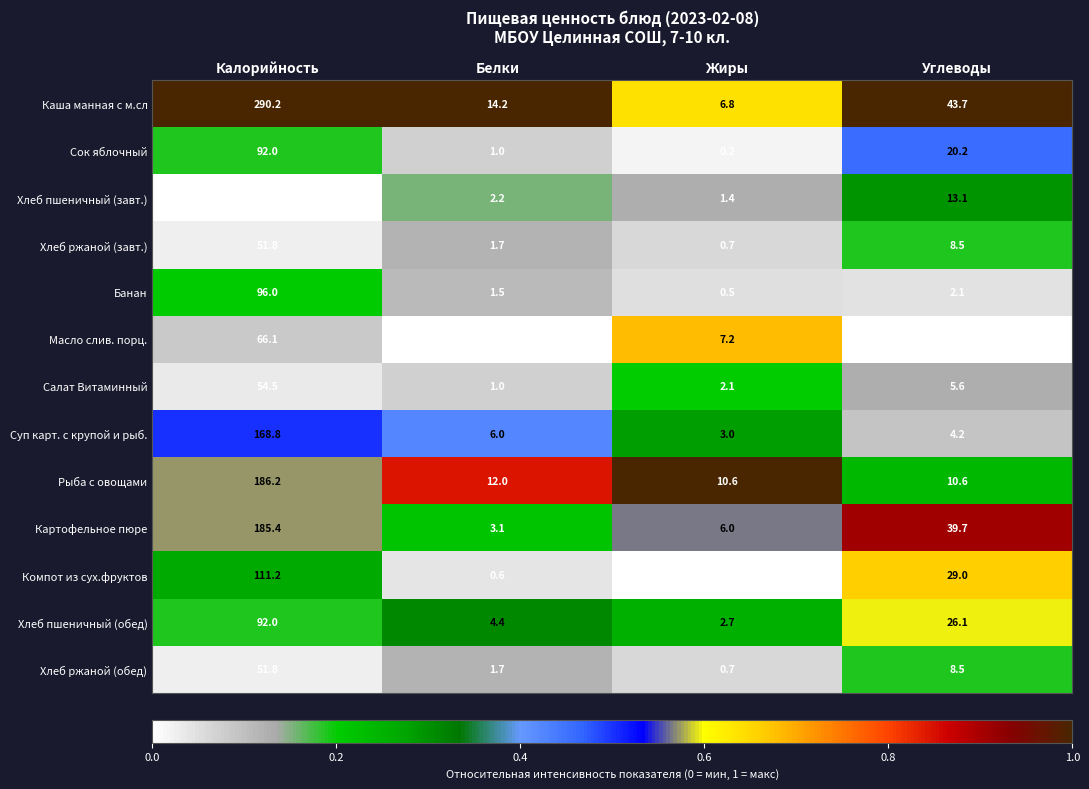

Which series has the largest range (max minus min)?

Каша манная с м.сл